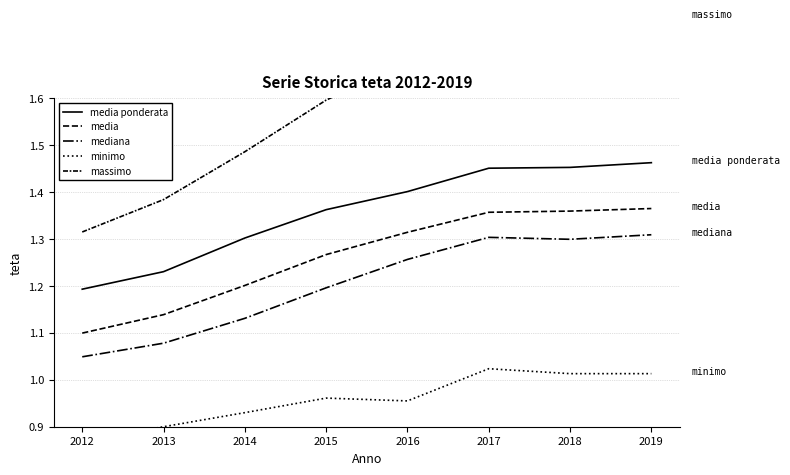

True or false: media and minimo intersect in this chart.

False